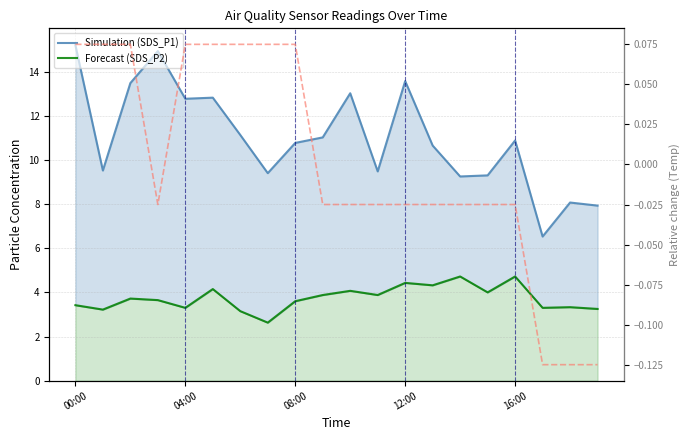

What is the difference between the maximum and minimum values in the SDS_P2 series?

2.1